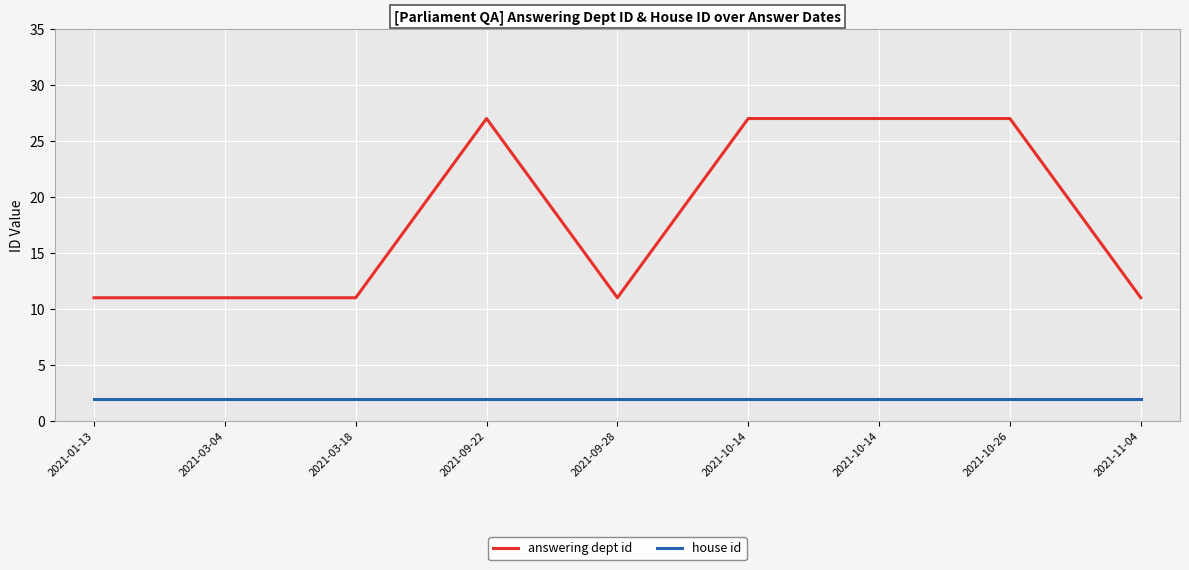

Rank the series by their maximum value, from highest to lowest.

answering dept id, house id